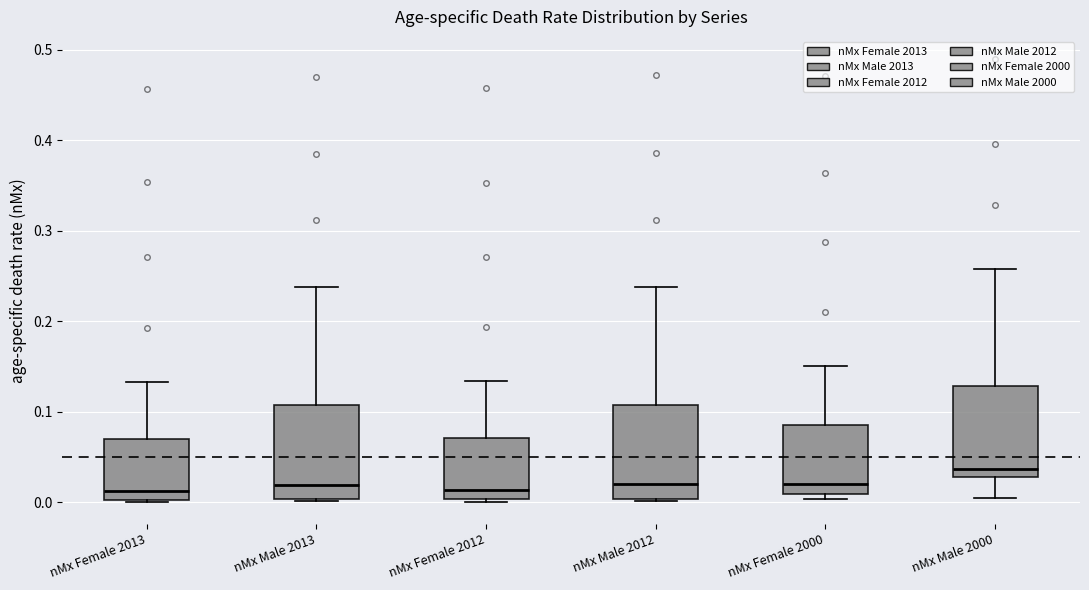

Where does the upper whisker of the box for nMx Male 2012 end on the y-axis? The values are not printed on the chart, so give them approximately, as read against the axis.

0.24